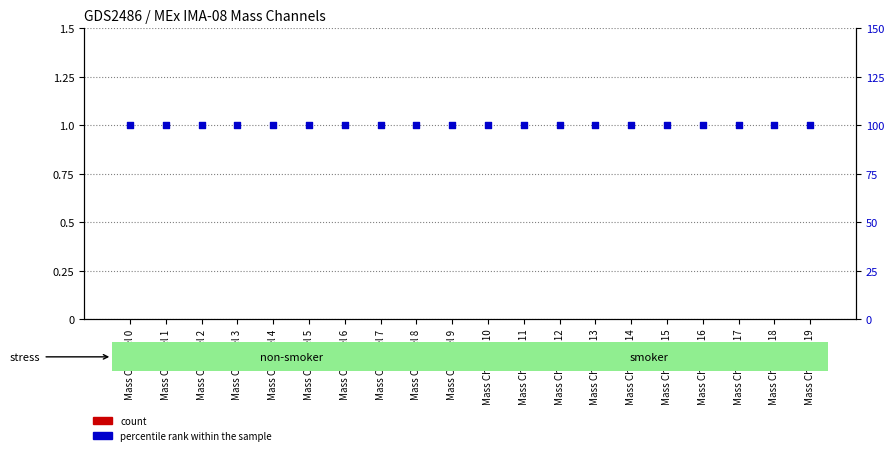

Is the value of count at Mass Channel 16 greater than the value of percentile rank within the sample at Mass Channel 1?

No